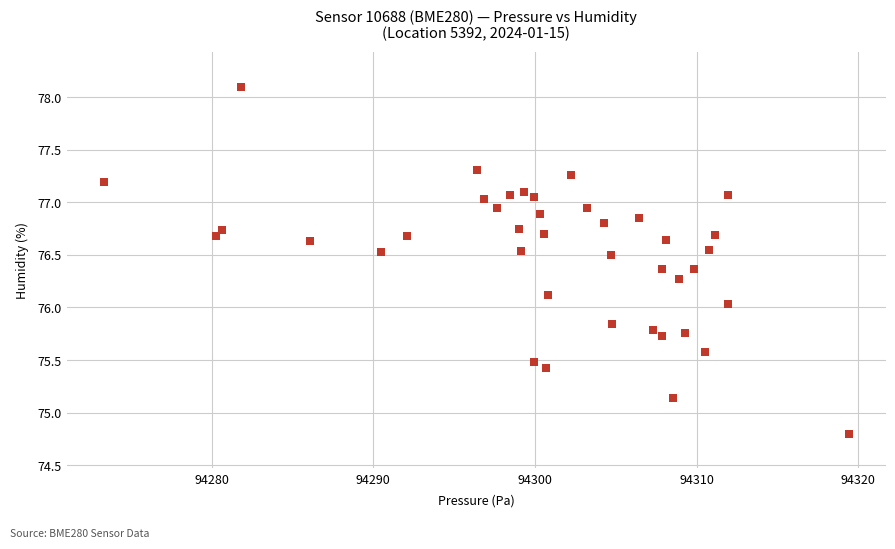

What is the range of Y values (max minus min)?

3.3